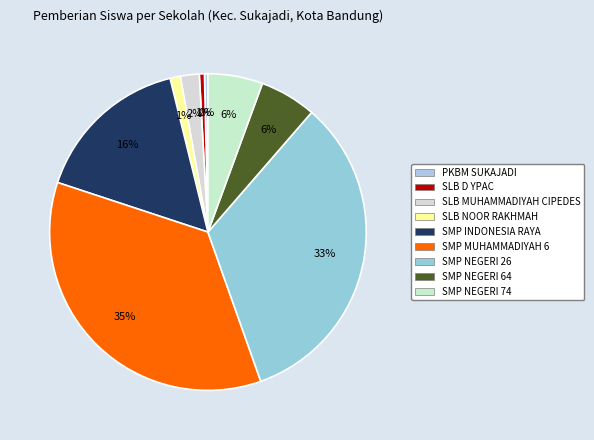

Is there a majority slice in this chart?

No